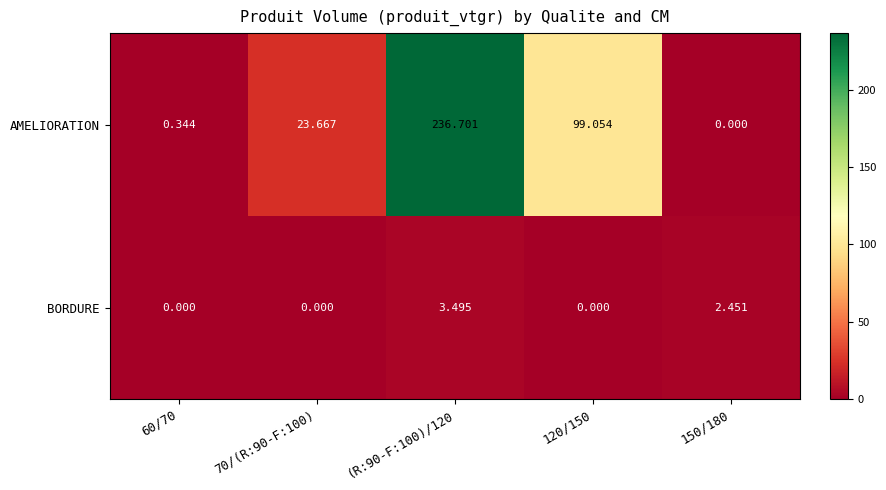

Which series changed the most between (R:90-F:100)/120 and 120/150?

AMELIORATION